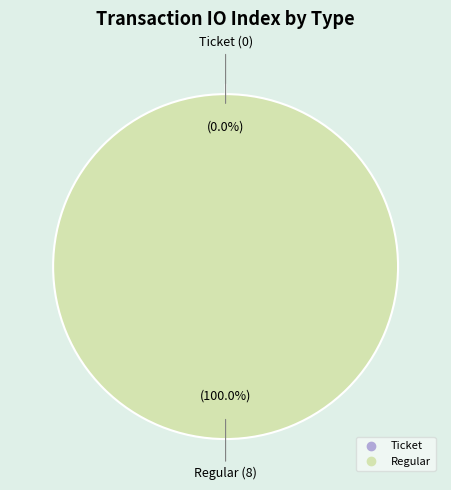

To the nearest percent, what percentage of the pie is Regular?

100%